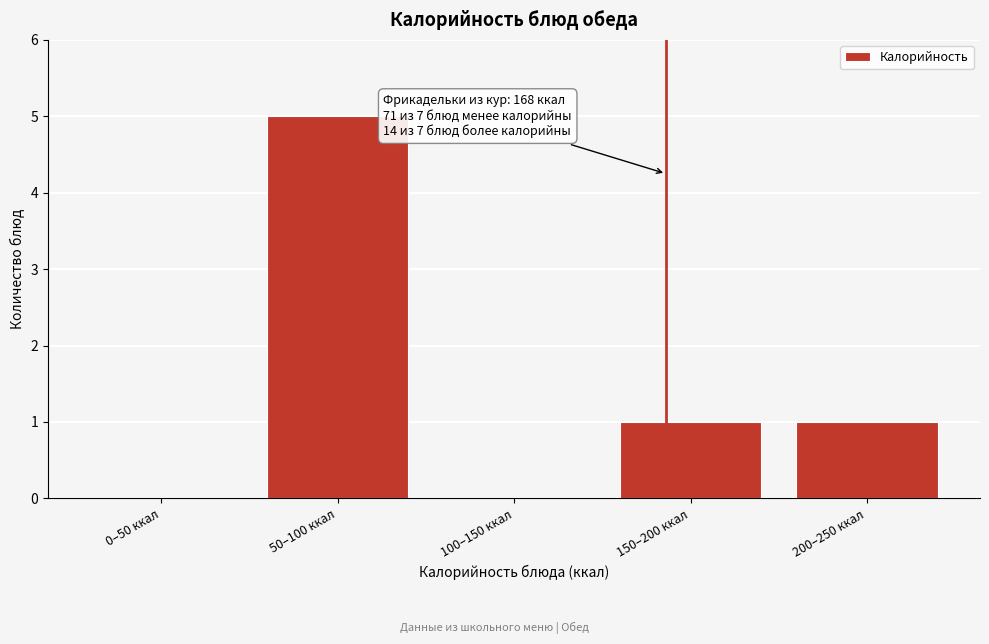

Reading left to right, extract all data points from this chart.

0–50 ккал=0	50–100 ккал=5	100–150 ккал=0	150–200 ккал=1	200–250 ккал=1